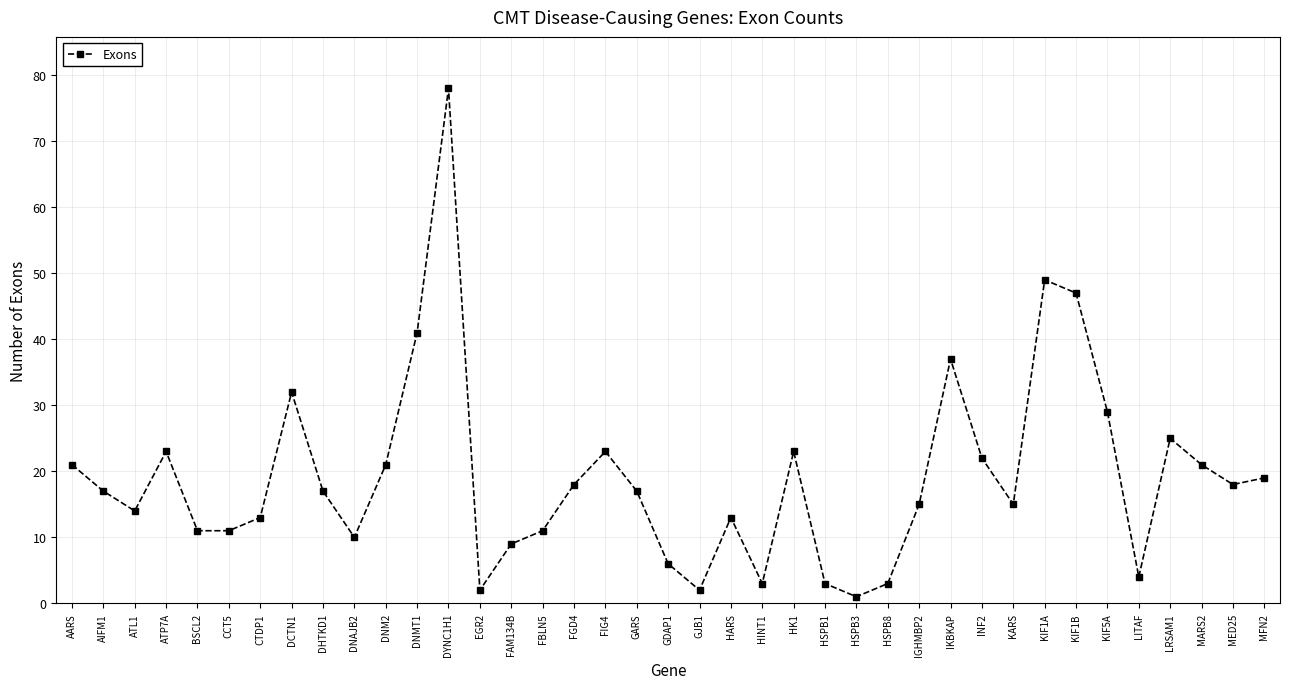

Which label corresponds to the largest value in the chart?

DYNC1H1